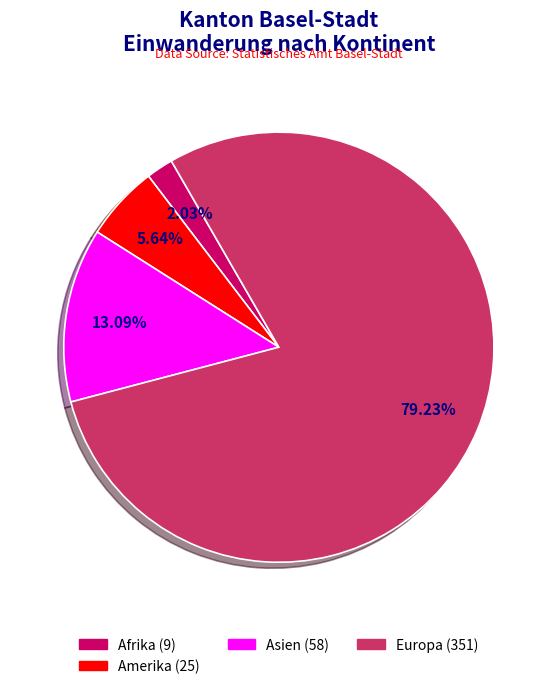

Is there any slice that represents more than half of the pie?

Yes